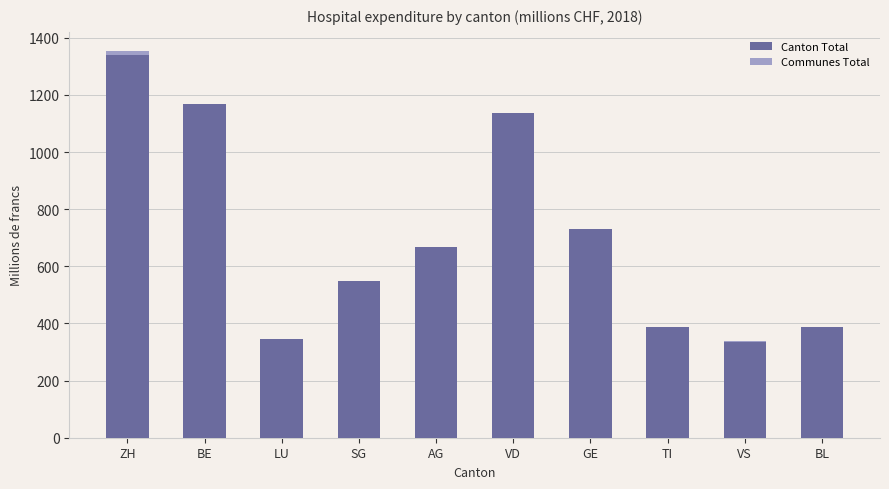

Which category has the highest value in the Canton Total series?

ZH